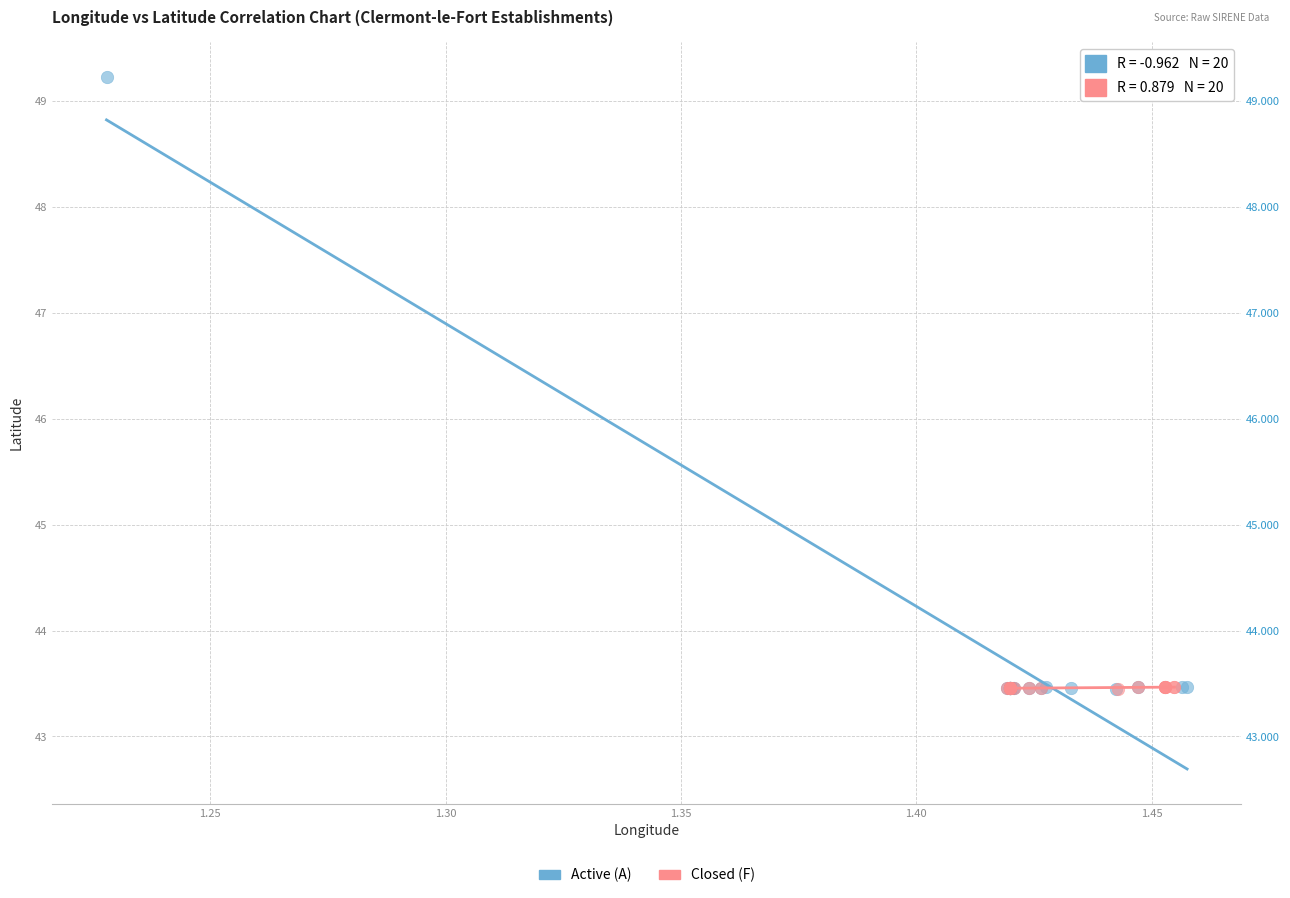

Which series has the widest spread of Y values?

Active (A)